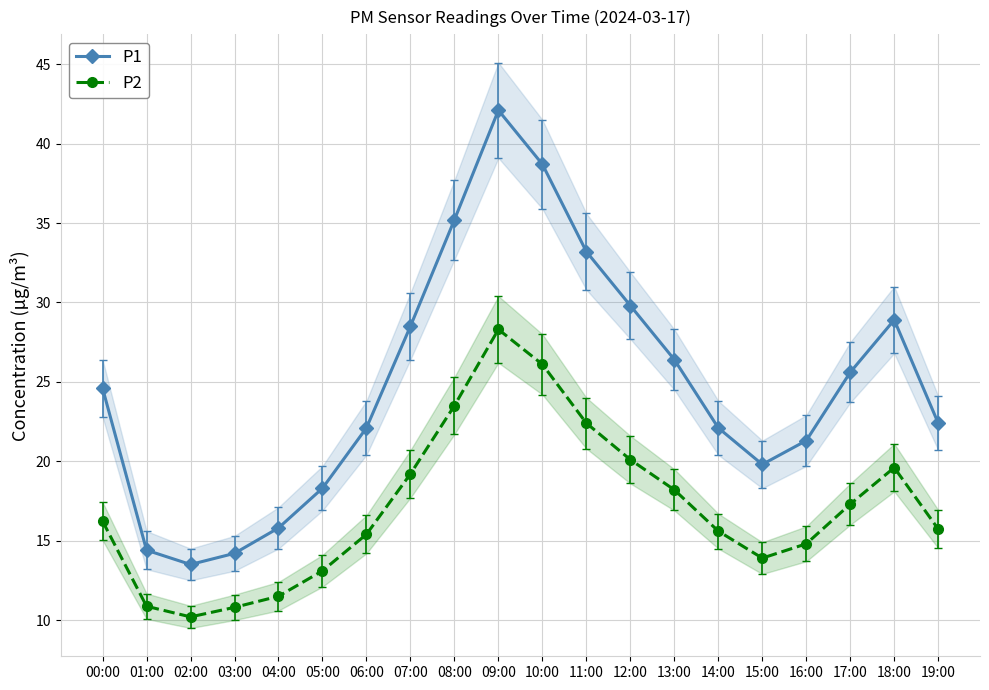

The value of P2 at 11:00 is 22.4. True or false?

True